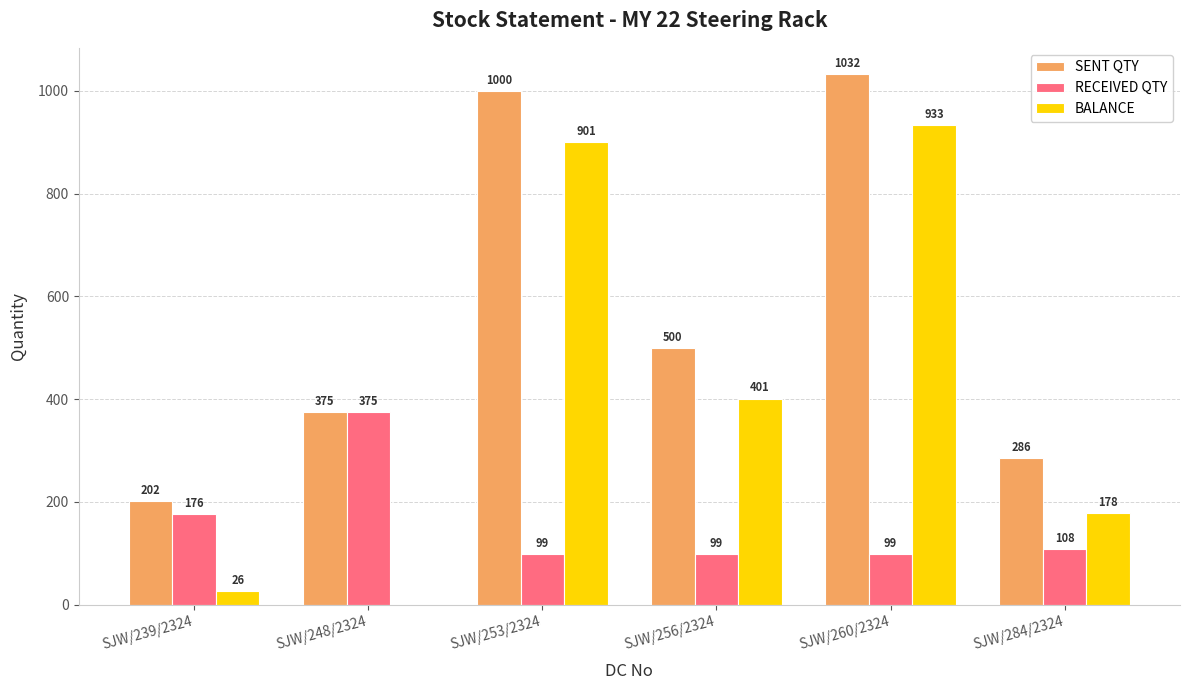

The SENT QTY series shows 286 at SJW/284/2324. True or false?

True